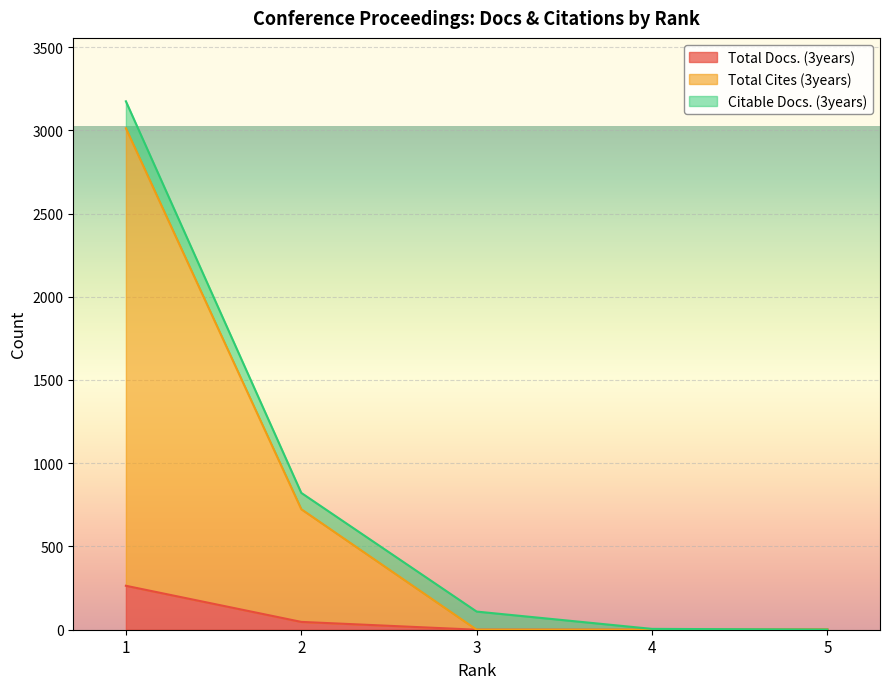

At which category does the chart reach its minimum across all series?

3